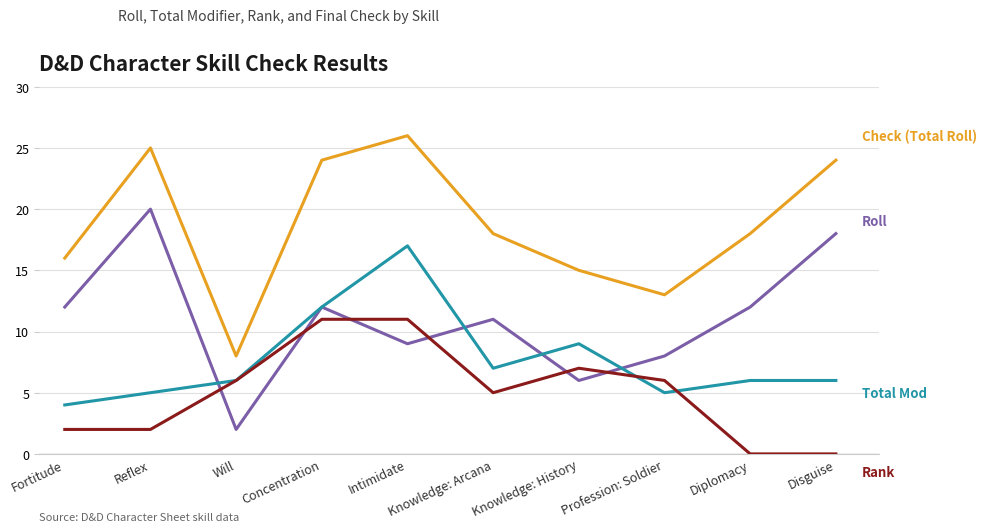

What position from the right is Will?

8